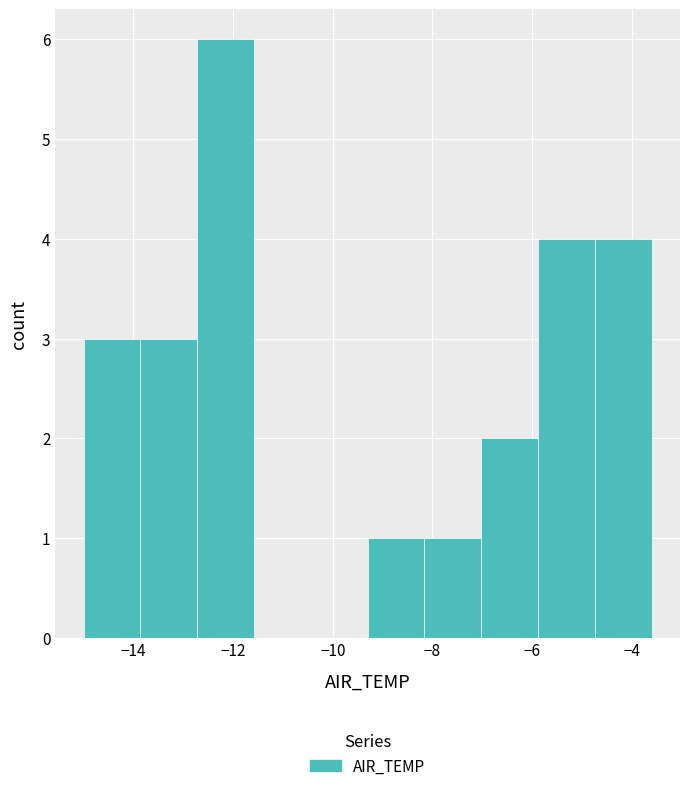

How tall is the bar that spans -15.00 to -13.86 on the x-axis? Neither the bar edges nor the heights are printed on the chart, so give them approximately, as read against the axes.

3